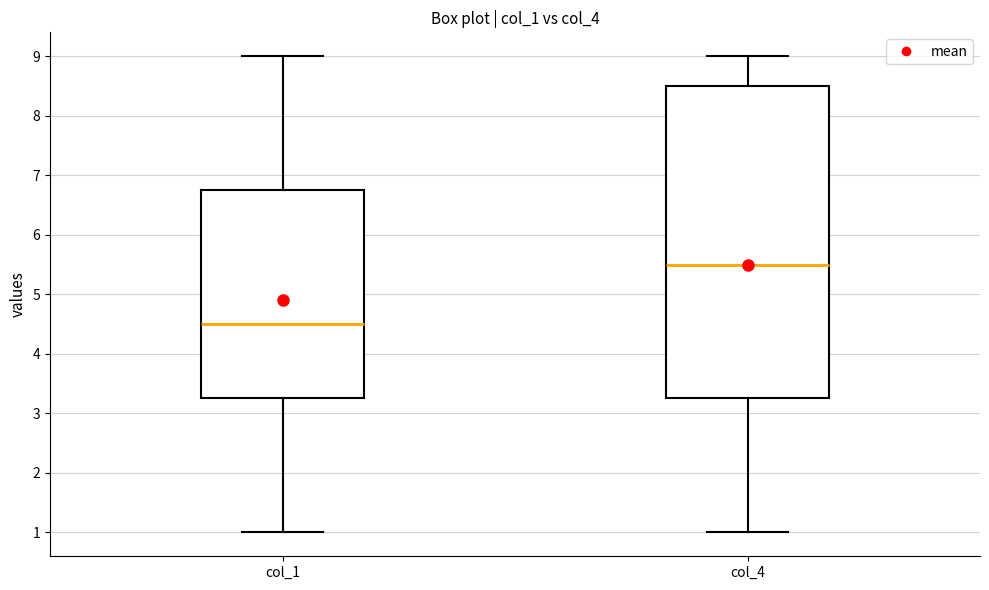

Reading left to right, read every box against the y-axis: the position of its median line, the range the box covers, and the ends of its whiskers. The values are not printed on the chart, so give them approximately, as read against the axis.

col_1: median 4.5, box 3.3 to 6.8, whiskers 1.0 to 9.0
col_4: median 5.5, box 3.3 to 8.5, whiskers 1.0 to 9.0